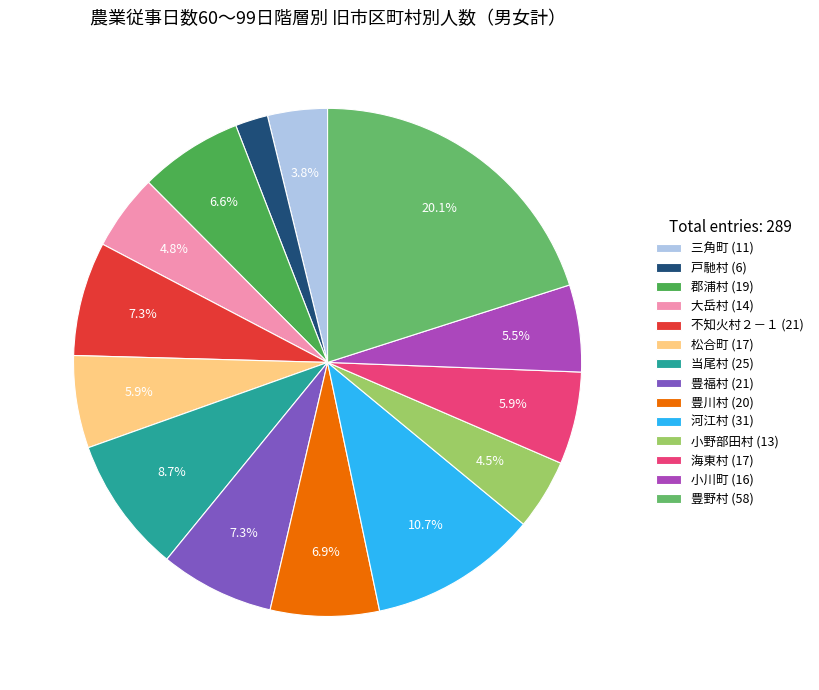

How many segments does this pie chart have?

14